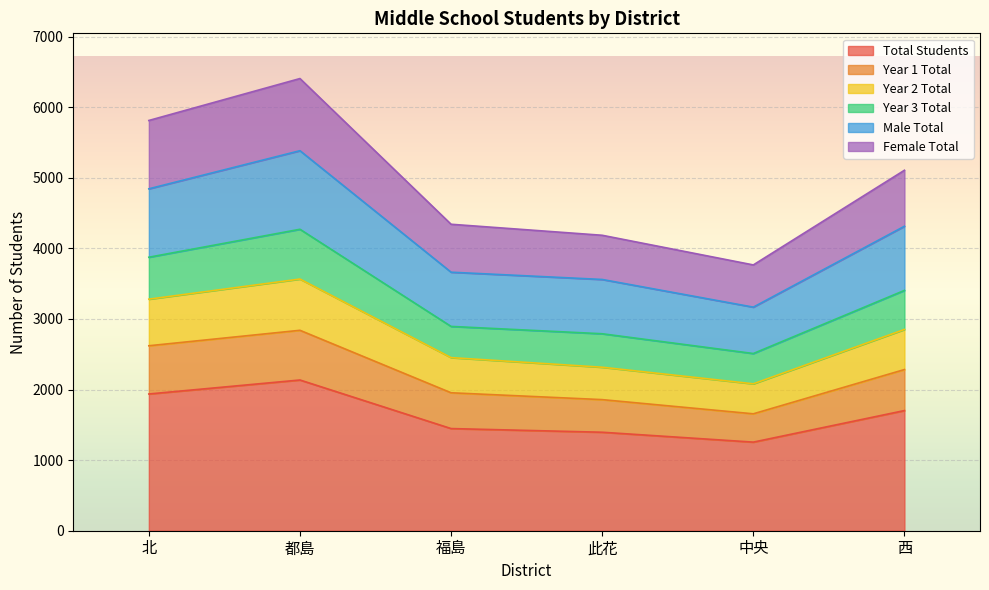

Which category has the highest value in the Total Students series?

都島